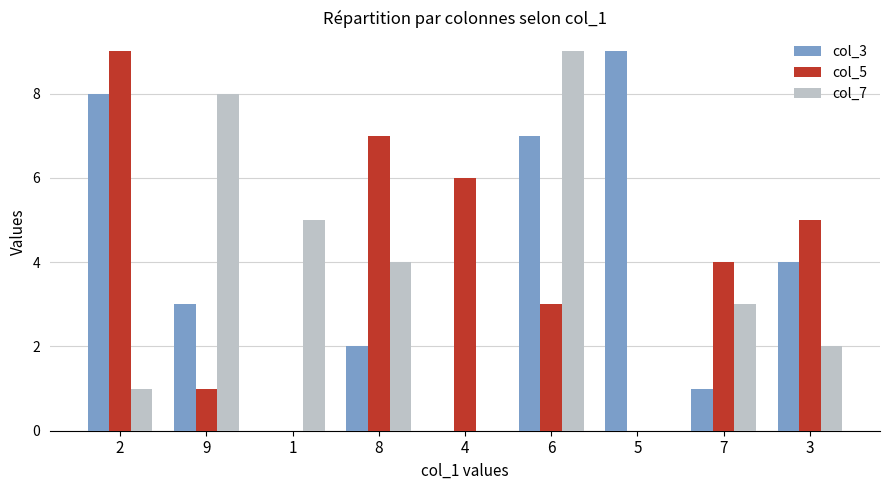

Reading right to left, transcribe all the data shown in this chart.

col_3: 3=4	7=1	5=9	6=7	4=0	8=2	1=0	9=3	2=8
col_5: 3=5	7=4	5=0	6=3	4=6	8=7	1=0	9=1	2=9
col_7: 3=2	7=3	5=0	6=9	4=0	8=4	1=5	9=8	2=1